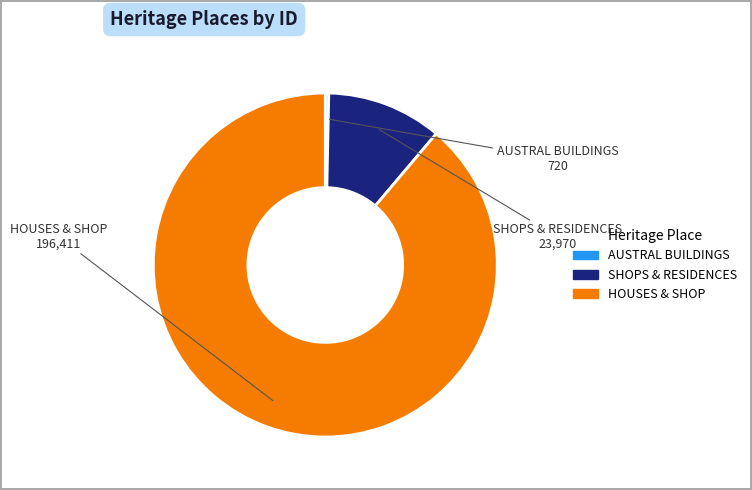

Which has a higher value, AUSTRAL BUILDINGS or HOUSES & SHOP?

HOUSES & SHOP